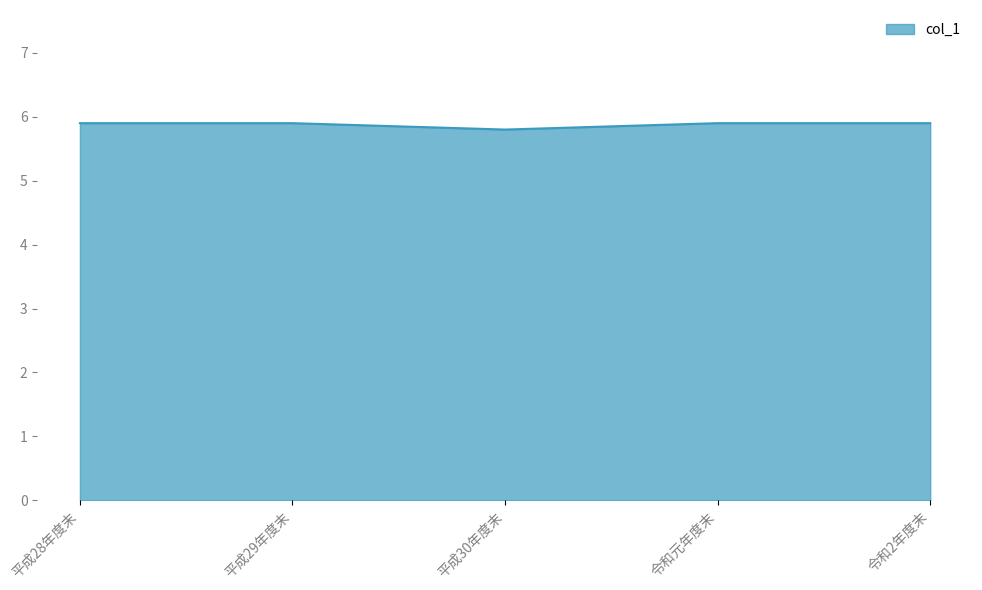

What is the maximum value shown in the chart?

5.9